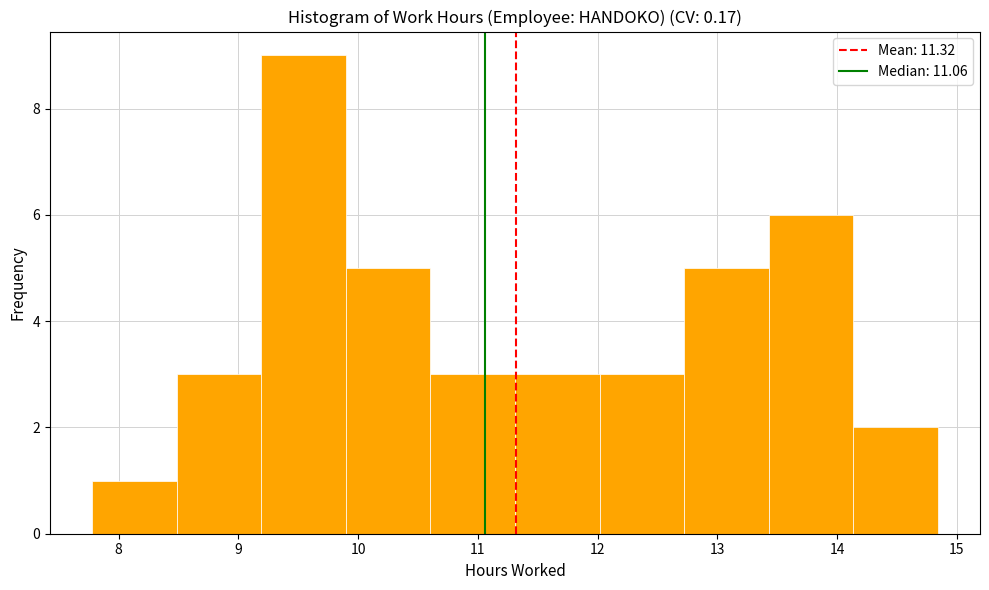

Which range on the x-axis has the tallest bar?

9.2 to 9.9